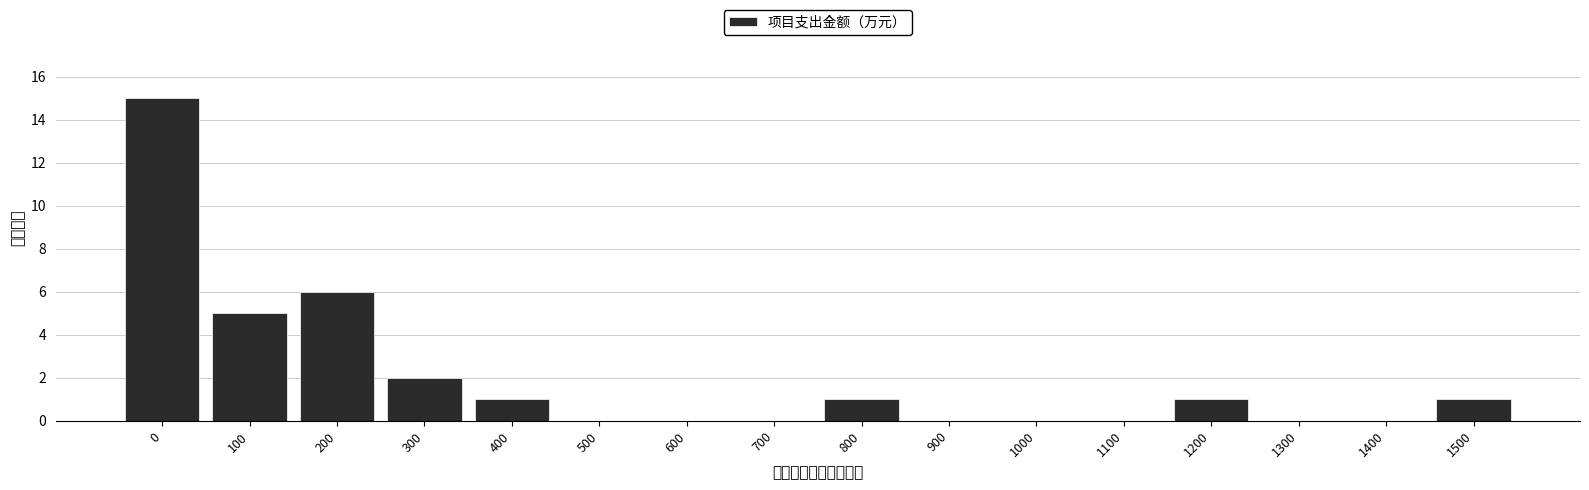

Reading right to left, transcribe all the data shown in this chart.

1500=1	1400=0	1300=0	1200=1	1100=0	1000=0	900=0	800=1	700=0	600=0	500=0	400=1	300=2	200=6	100=5	0=15